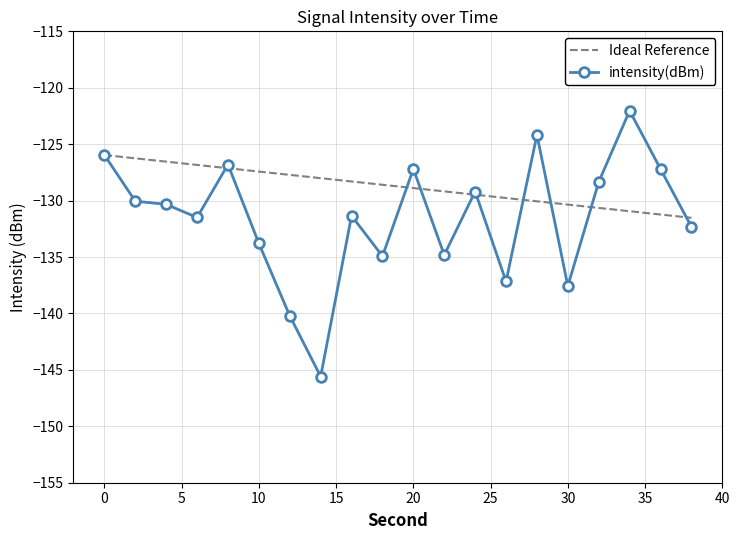

List the series in order of their overall mean, lowest first.

intensity(dBm), Ideal Reference